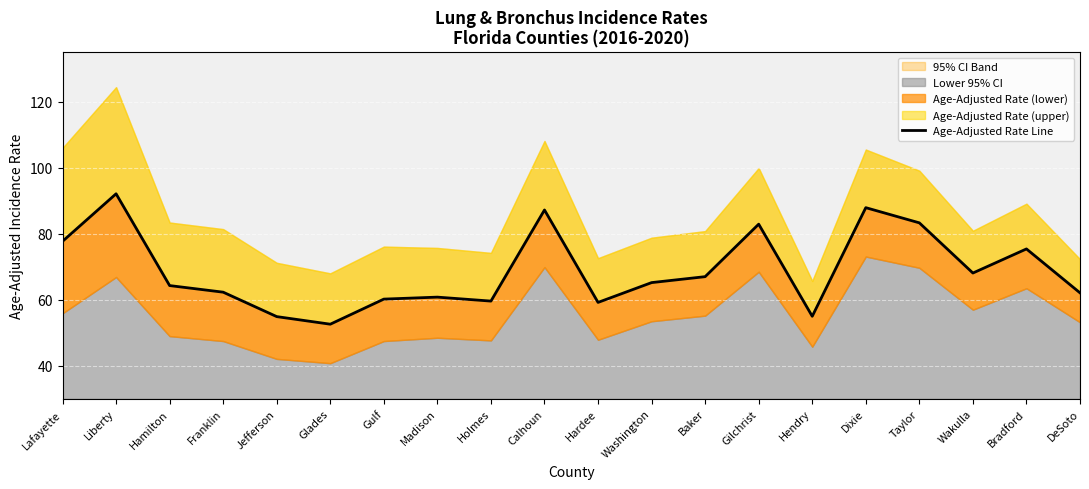

What is the label of the 1st point from the right?

DeSoto